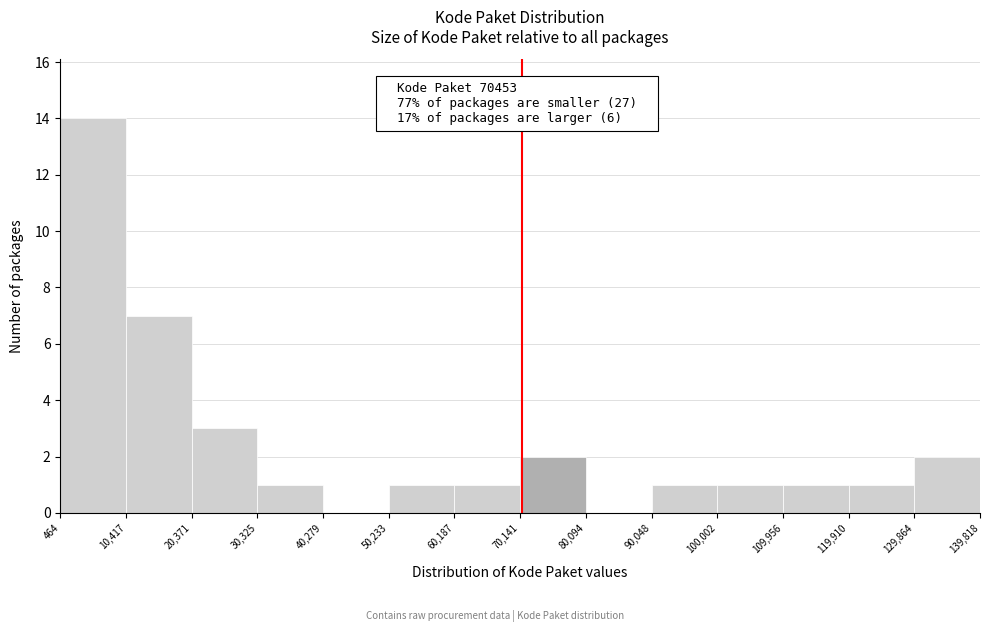

Which range on the x-axis has the tallest bar?

464 to 10,417